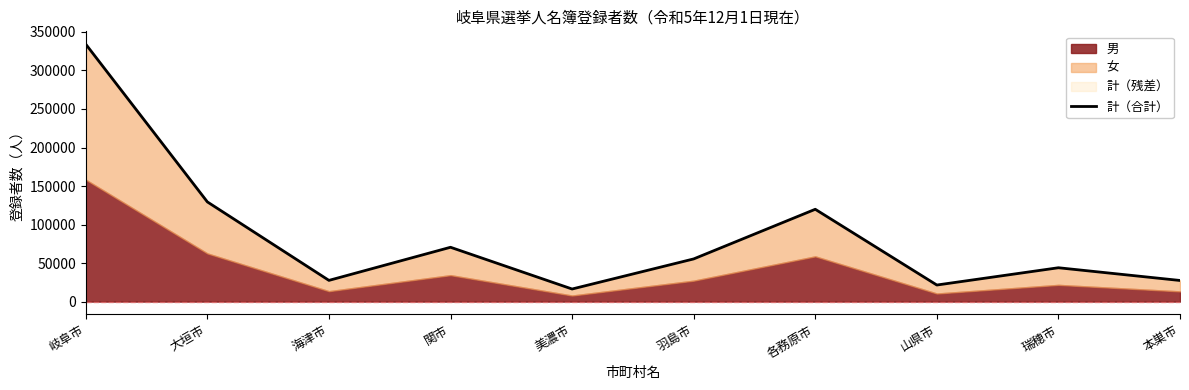

Reading left to right, what are all the values shown in this chart?

334078	129386	27526	70515	16337	55389	119821	21501	43932	27416